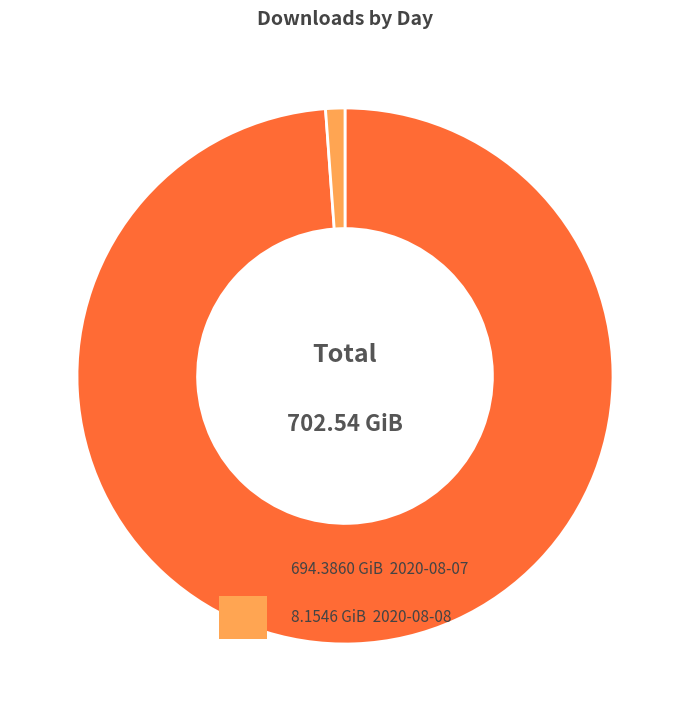

The 2020-08-07 slice represents 89% of the pie. True or false?

False